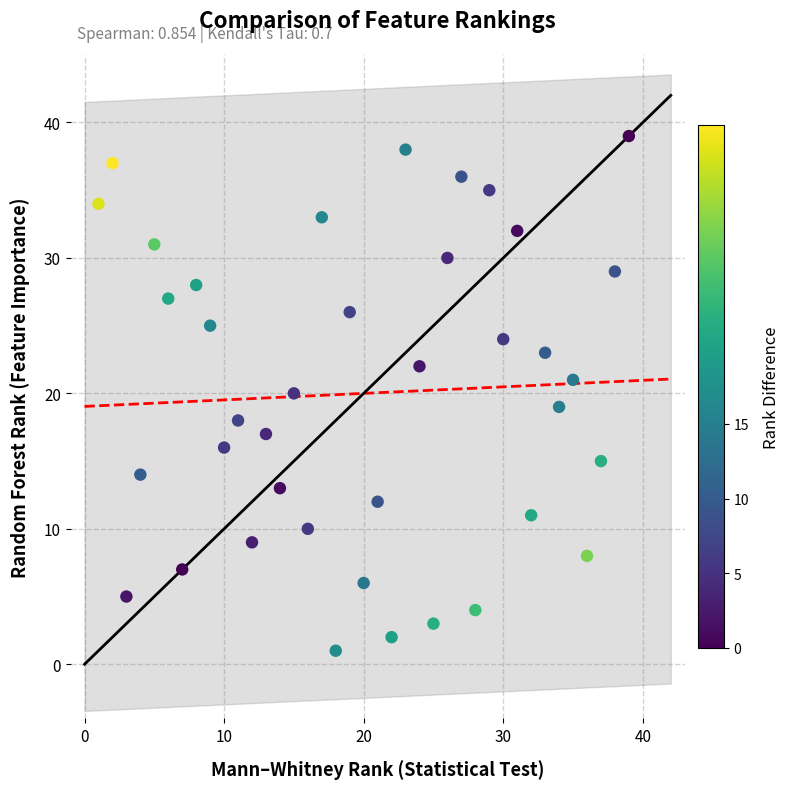

What is the range of X values (max minus min)?

38